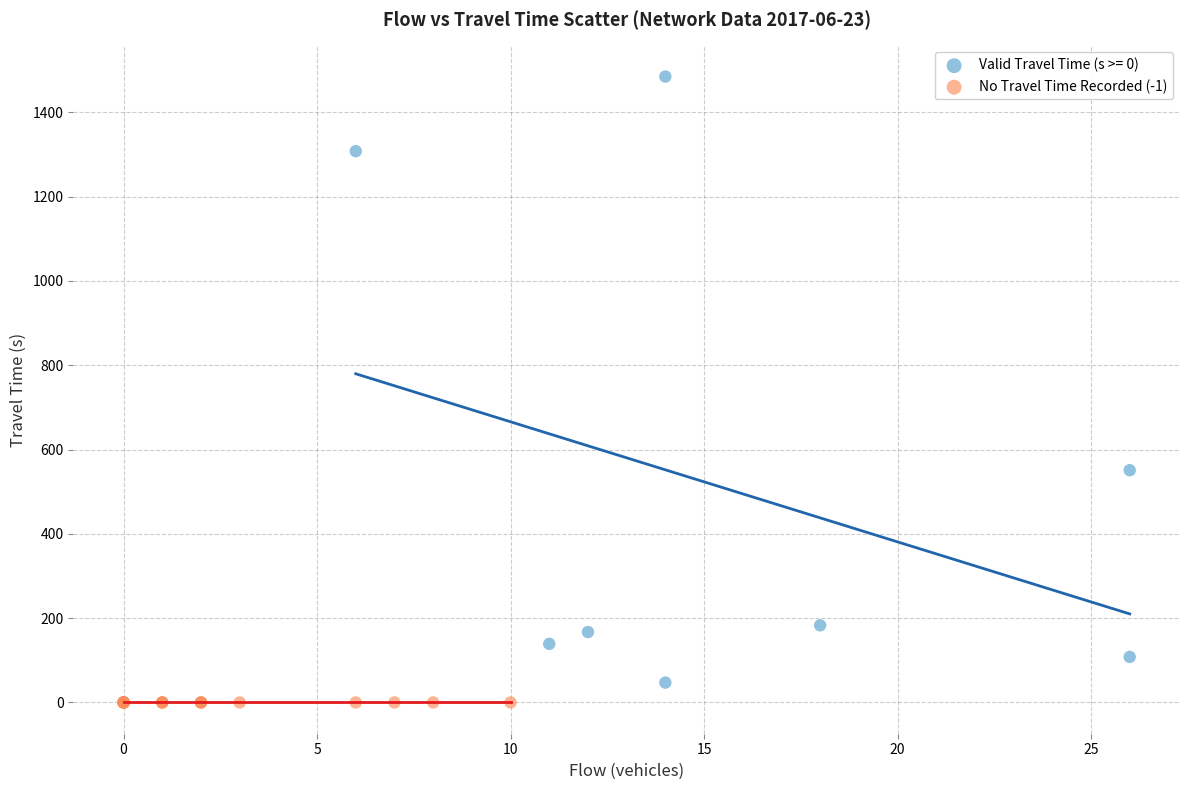

Which series reaches the maximum Y coordinate?

Valid Travel Time (s >= 0)